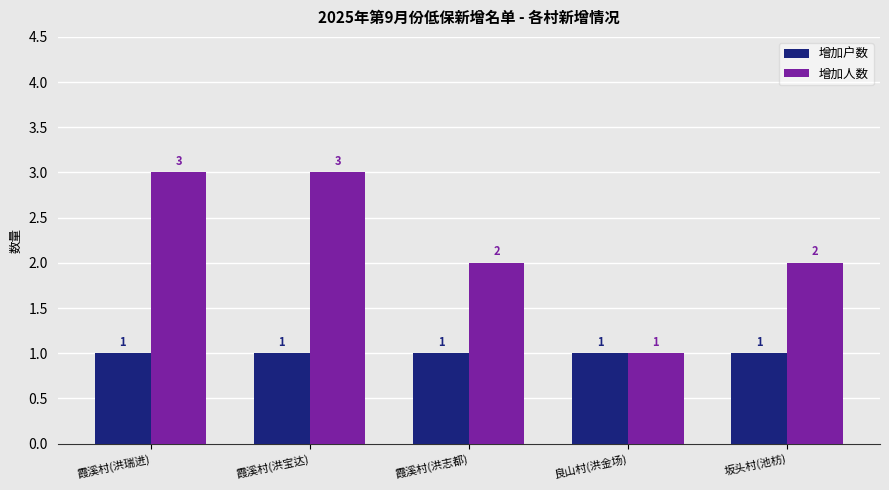

What is the label of the 4th bar from the left?

良山村(洪金场)